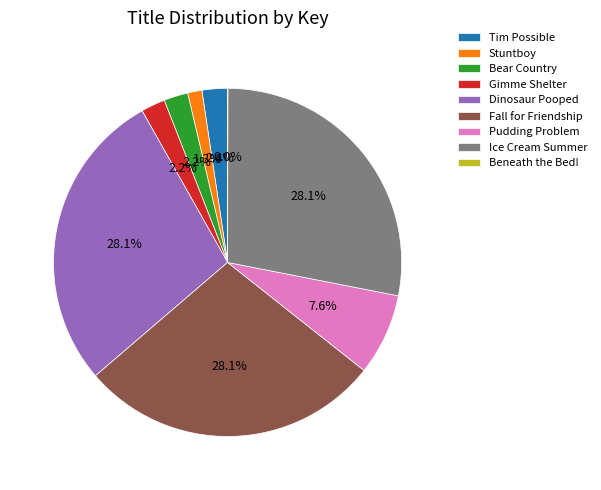

Does Dinosaur Pooped represent more than half of the total?

No